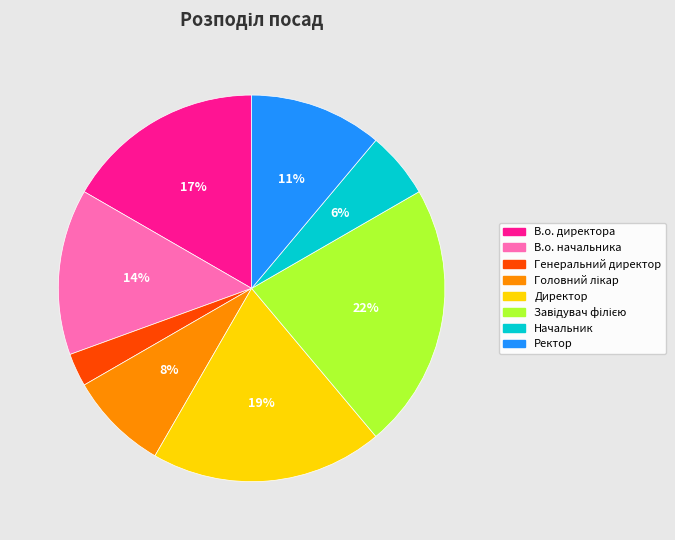

What is the smallest slice in the pie chart?

Генеральний директор